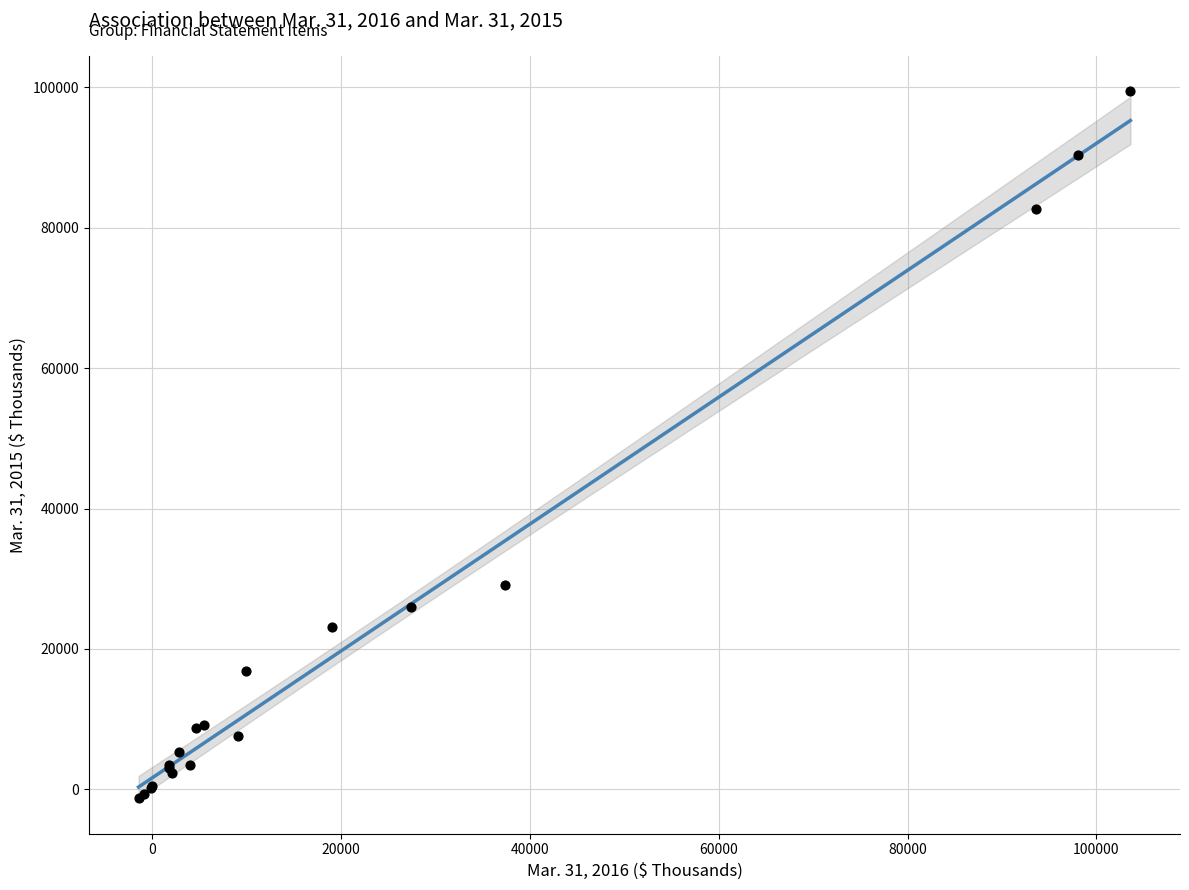

What Y value in the scatter plot is closest to 49161?

29057